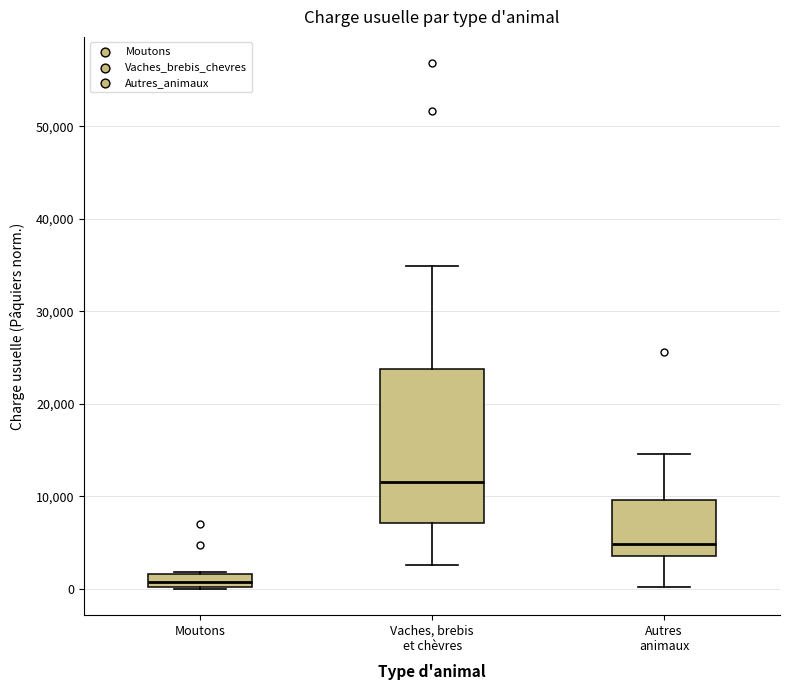

Which box is the tallest, from its lower edge to its upper edge?

Vaches, brebis et chèvres